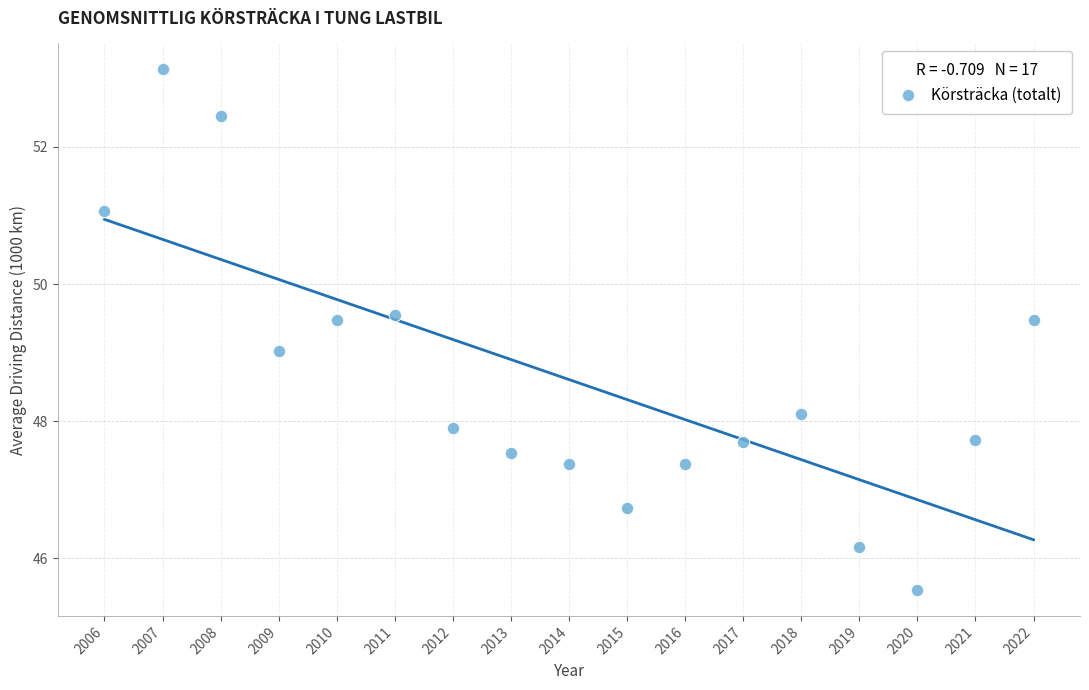

What is the range of Y values (max minus min)?

7.6